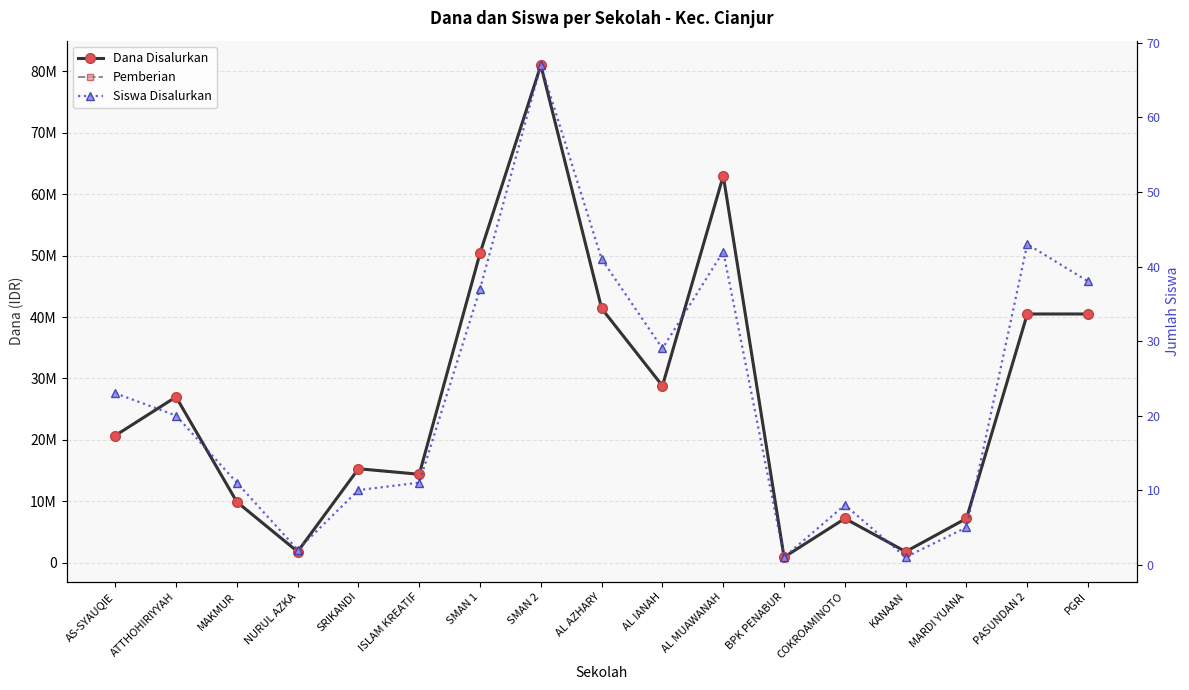

Between AL AZHARY and BPK PENABUR, which series saw the biggest shift?

Dana Disalurkan